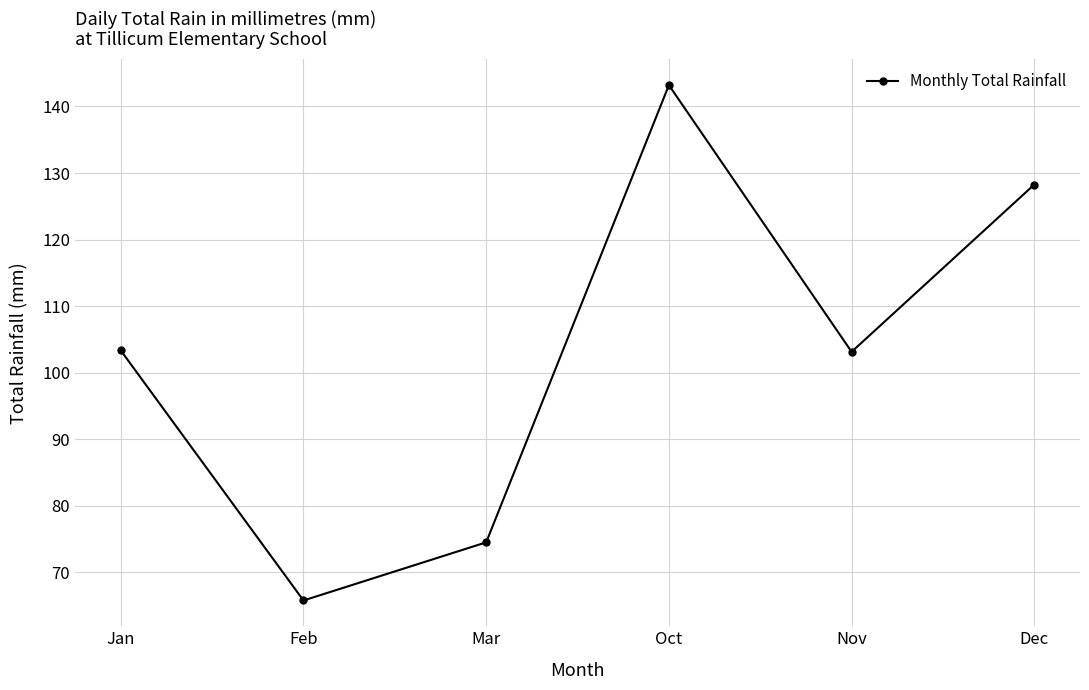

The value at Jan is 148.5. True or false?

False